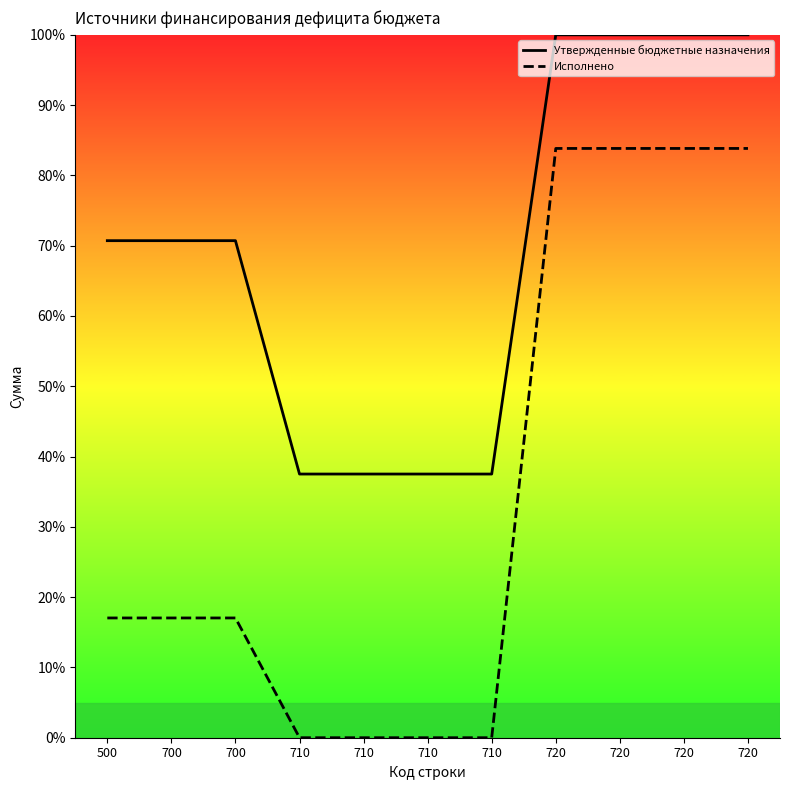

What is the difference between the second highest and second lowest values in the Исполнено series?

83.8